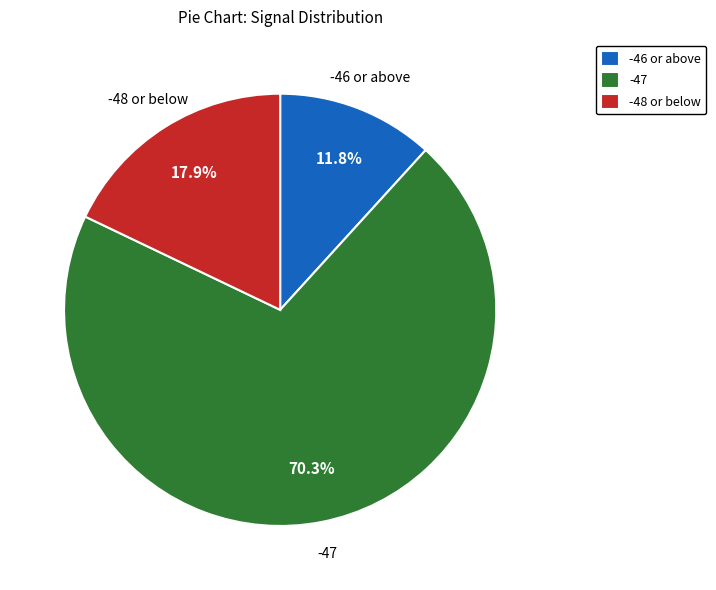

Which category has the biggest portion of the pie?

-47